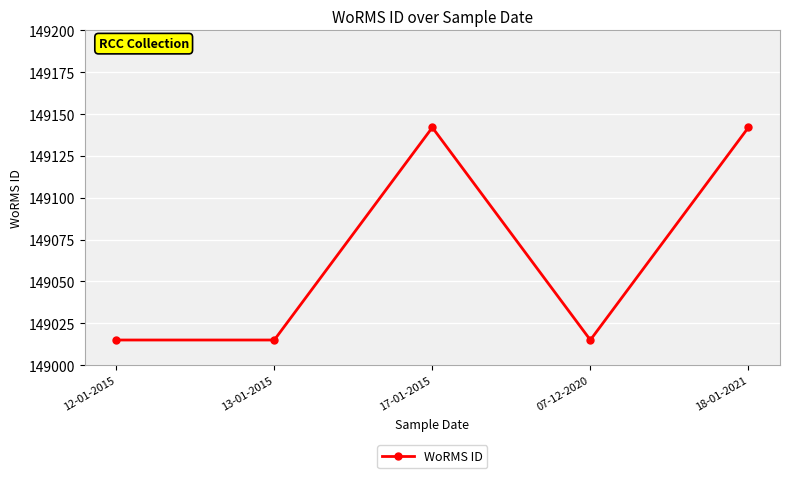

What is the label of the 1st point from the right?

18-01-2021